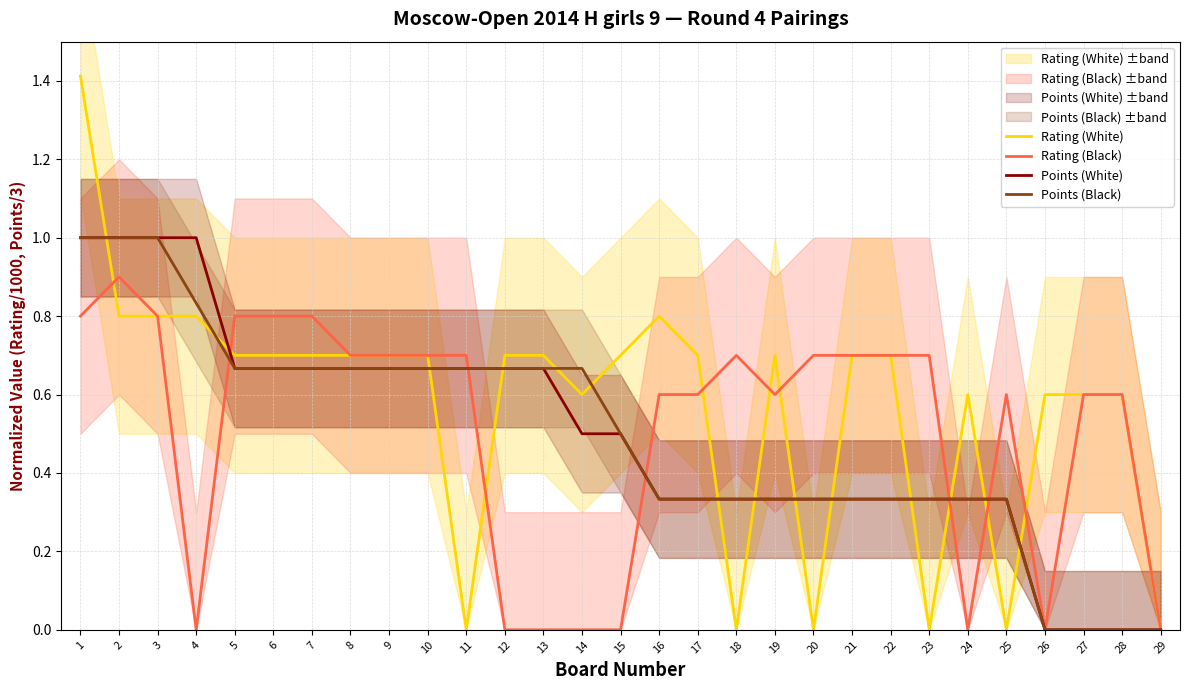

What are all the series names shown in the legend?

Rating (White), Rating (Black), Points (White), Points (Black)